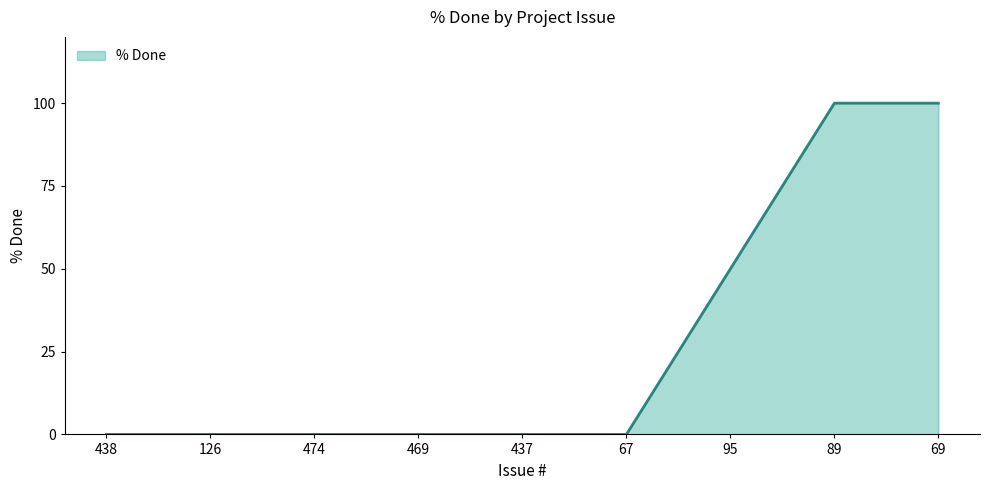

What position from the right is 89?

2